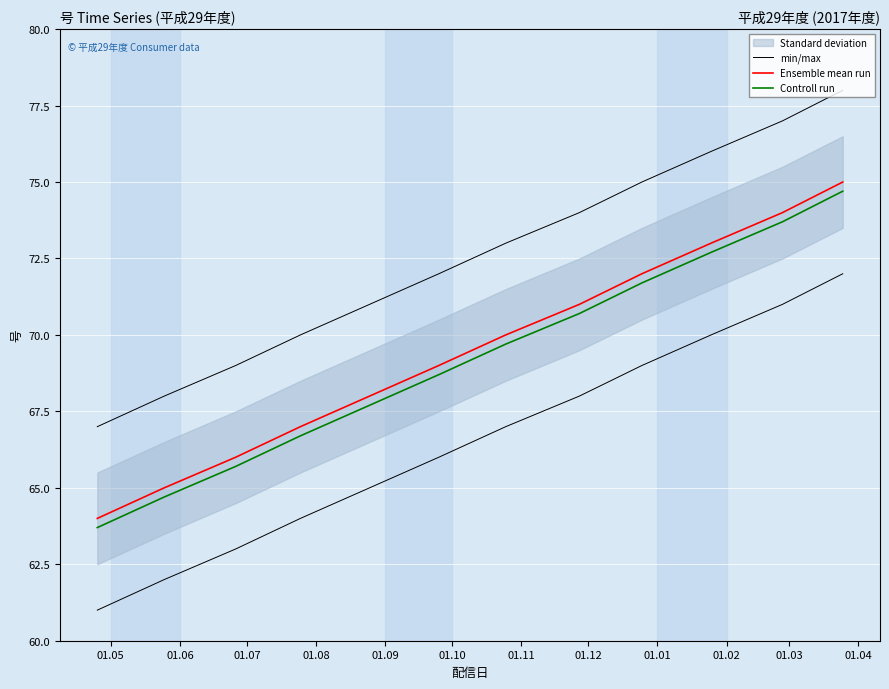

What is the difference between the maximum and minimum values in the min/max series?

11.0